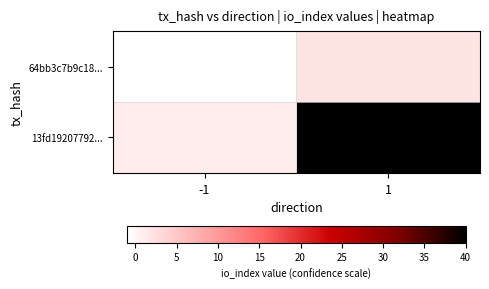

Which series has the largest range (max minus min)?

13fd19207792...